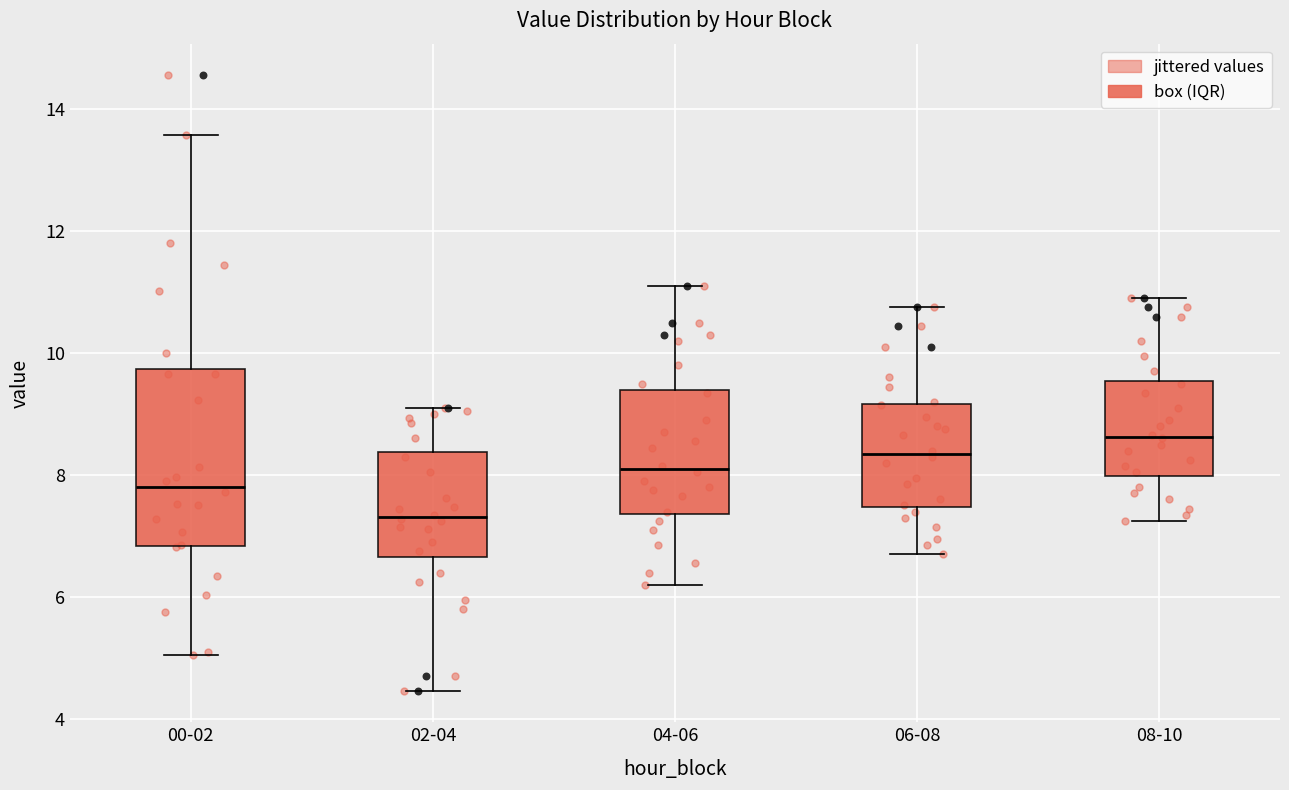

Reading left to right, transcribe this box plot: for each box, give where its median line is, the range the box spans, and where its two whiskers end, as read against the y-axis. The values are not printed on the chart, so give them approximately, as read against the axis.

00-02: median 7.8, box 6.8 to 9.8, whiskers 5.0 to 13.6
02-04: median 7.4, box 6.6 to 8.4, whiskers 4.4 to 9.2
04-06: median 8.2, box 7.4 to 9.4, whiskers 6.2 to 11.2
06-08: median 8.4, box 7.4 to 9.2, whiskers 6.8 to 10.8
08-10: median 8.6, box 8.0 to 9.6, whiskers 7.2 to 11.0